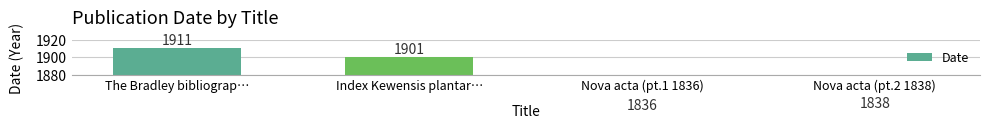

What is the label of the 3rd bar from the left?

Nova acta (pt.1 1836)